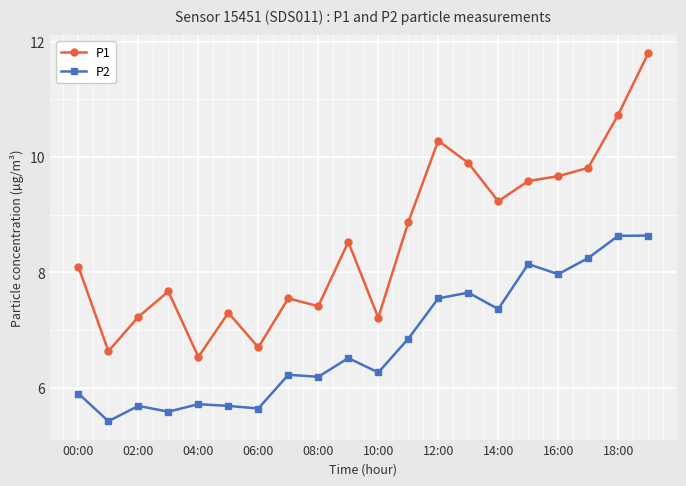

What is the maximum value shown in the chart?

11.8